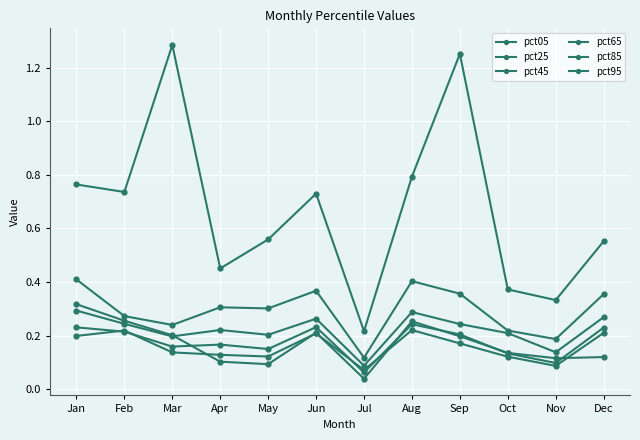

Does the chart display data point markers on the line(s)?

Yes